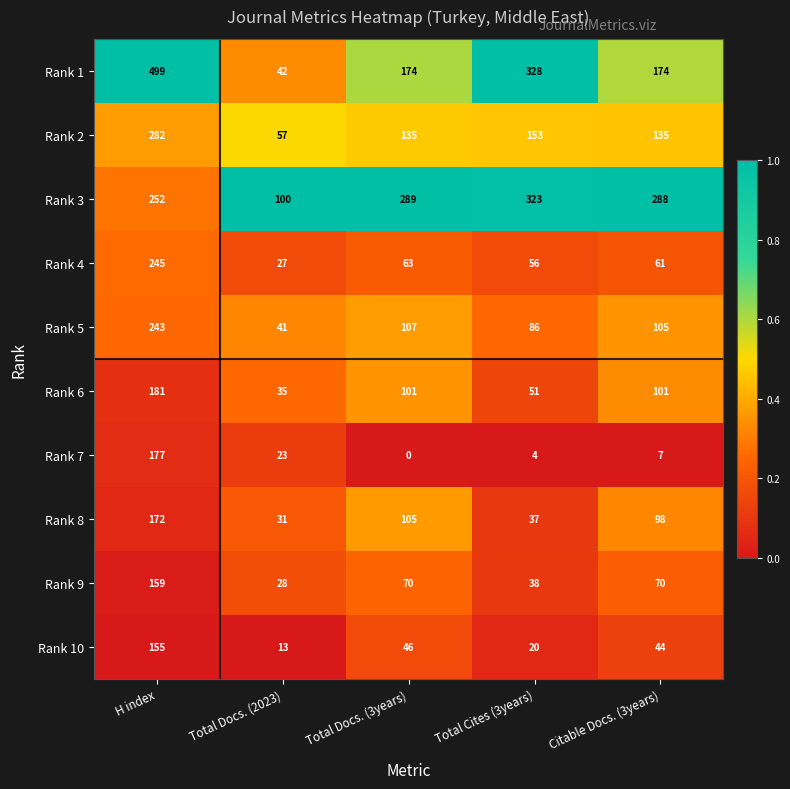

At which label does Rank 1 first exceed 174?

H index